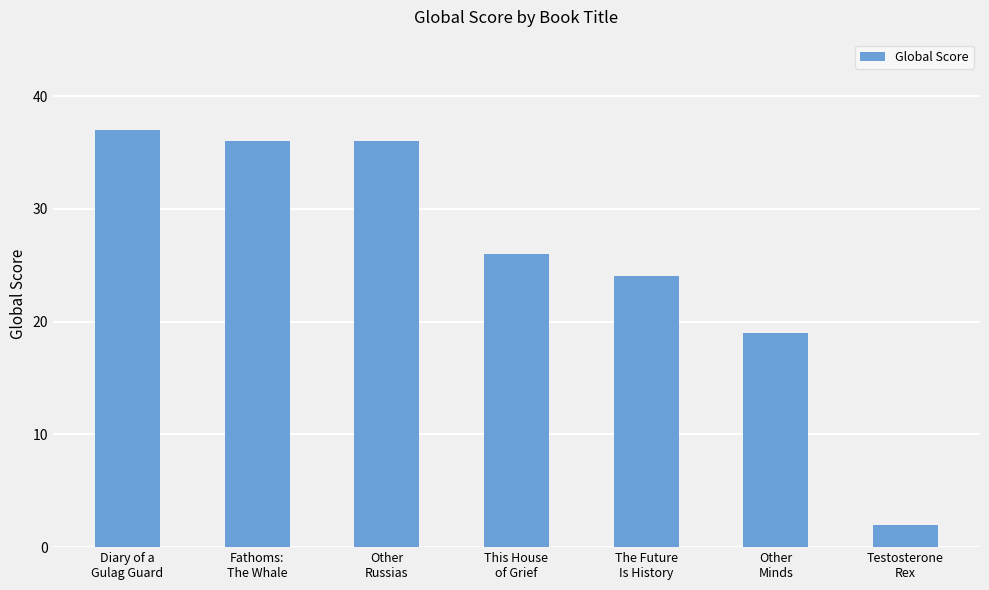

What is the average value?

26